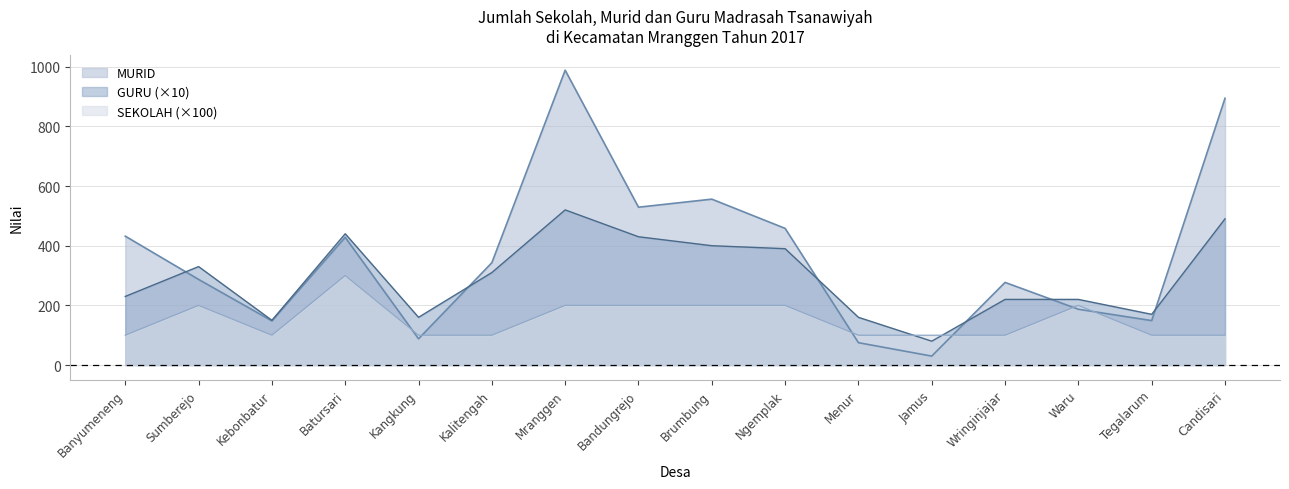

What is the difference between the maximum and minimum values in the MURID series?

958